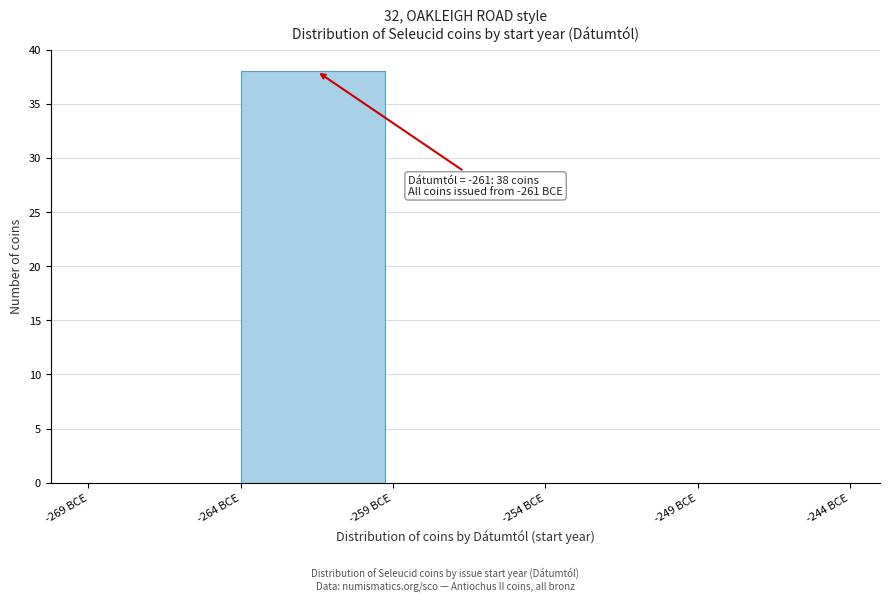

Which range on the x-axis has the tallest bar?

-264 to -259